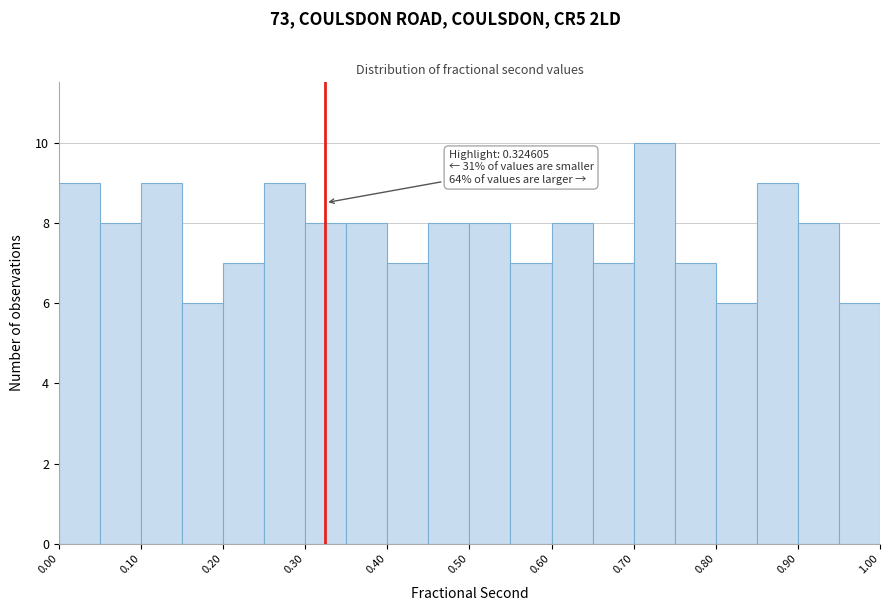

Over which range of the x-axis is the bar tallest?

0.70 to 0.75